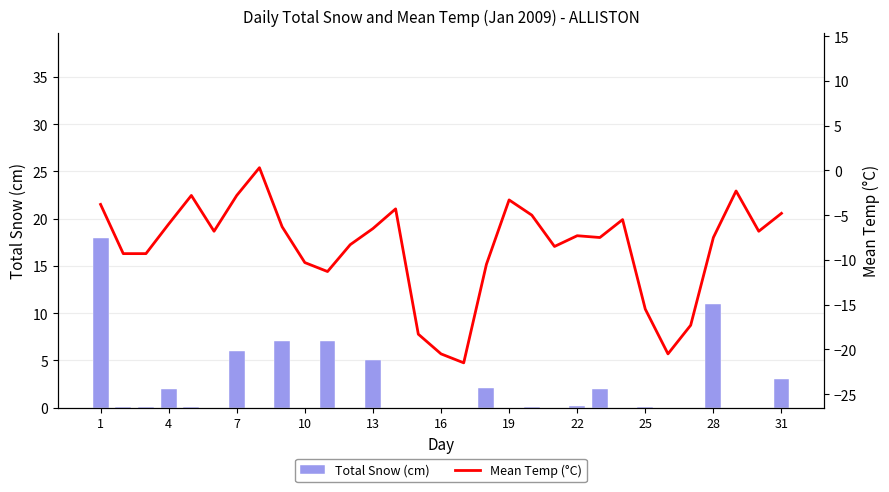

What is the greatest value displayed?

18.0